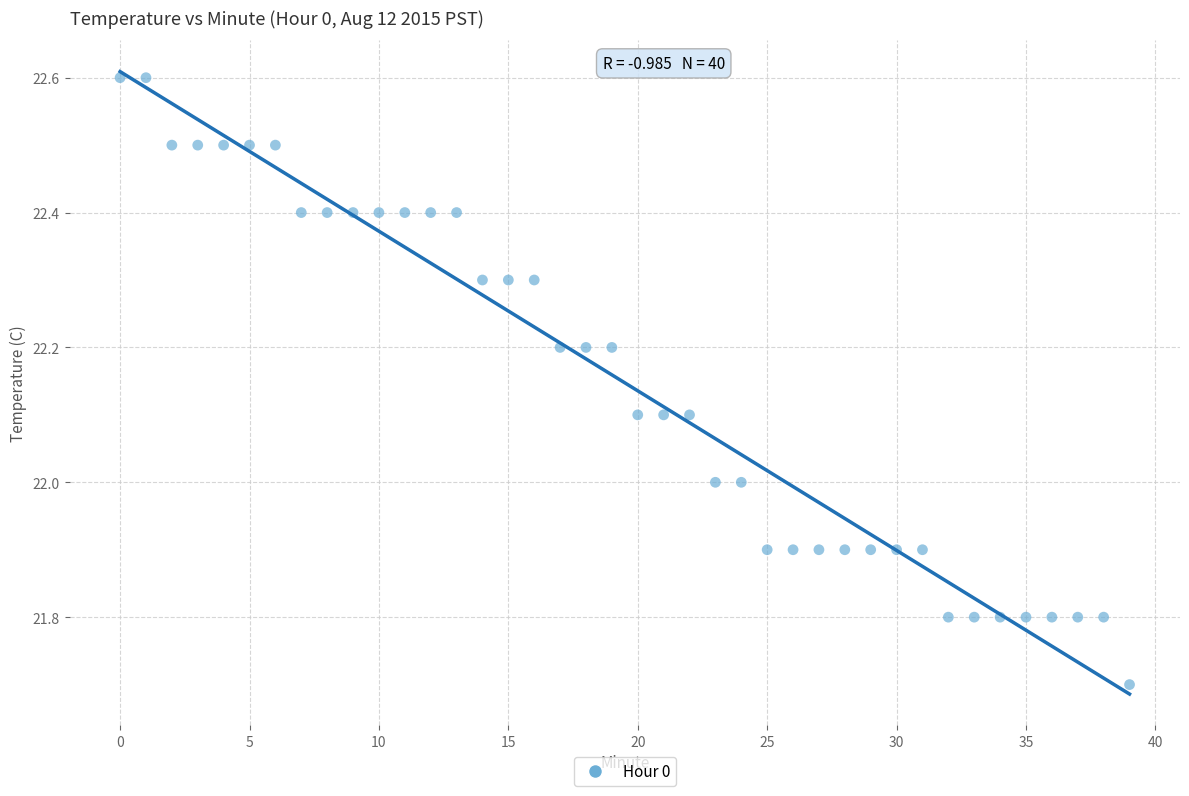

What is the range of Y values (max minus min)?

0.9